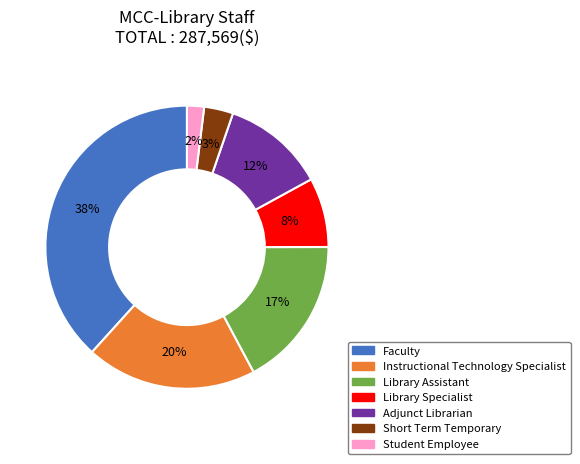

Is Student Employee the majority of the pie?

No